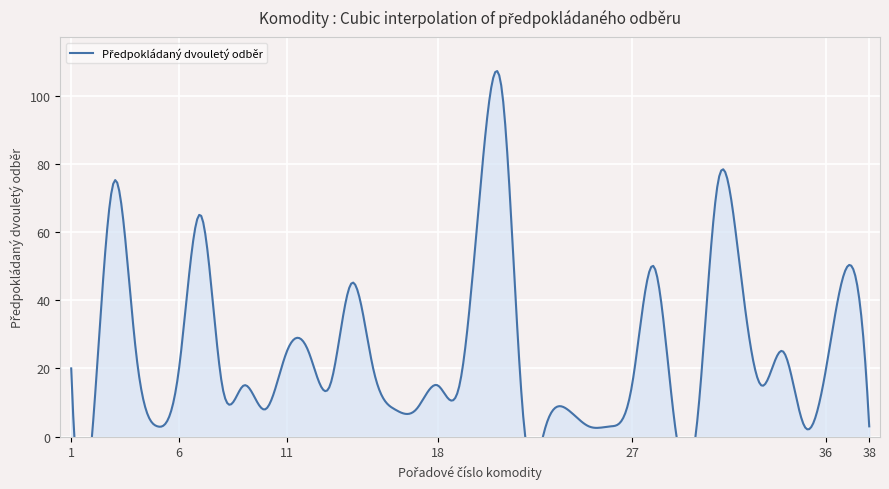

How many categories are shown in the chart?

38